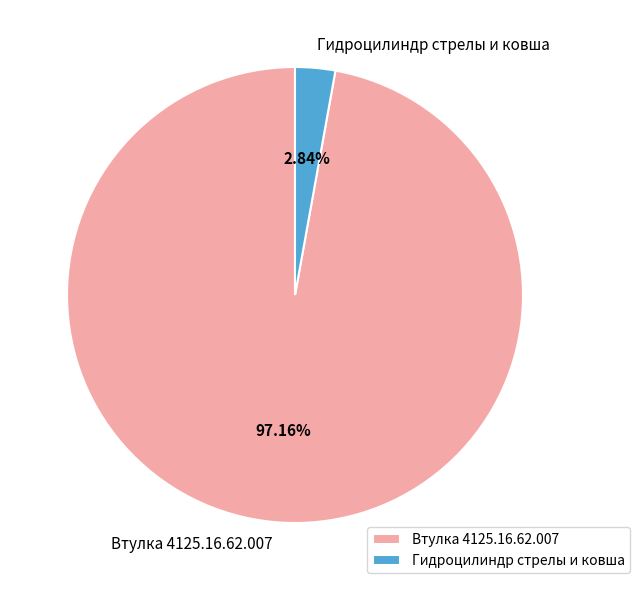

To the nearest percent, what is the combined percentage of Гидроцилиндр стрелы и ковша and Втулка 4125.16.62.007?

100%